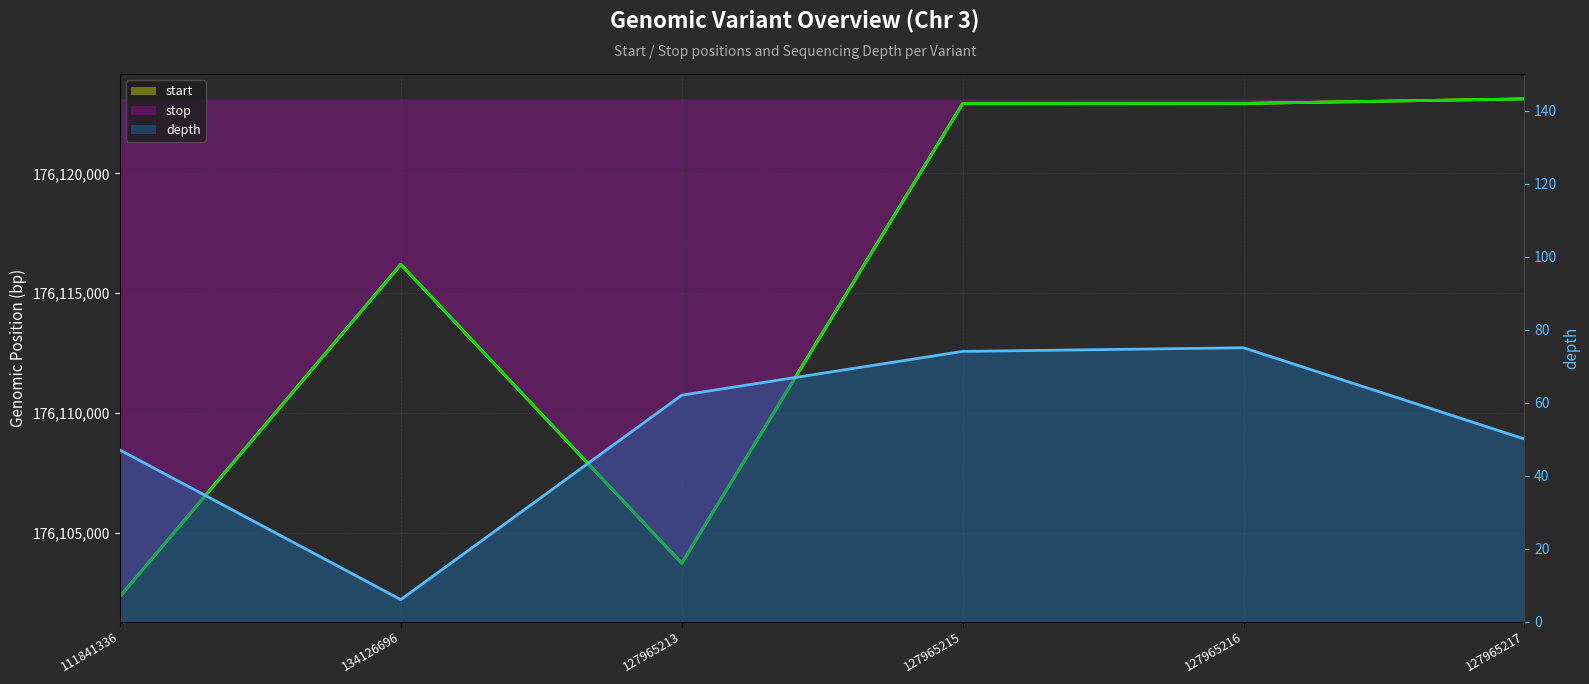

Which series changed the most between 127965215 and 127965217?

start